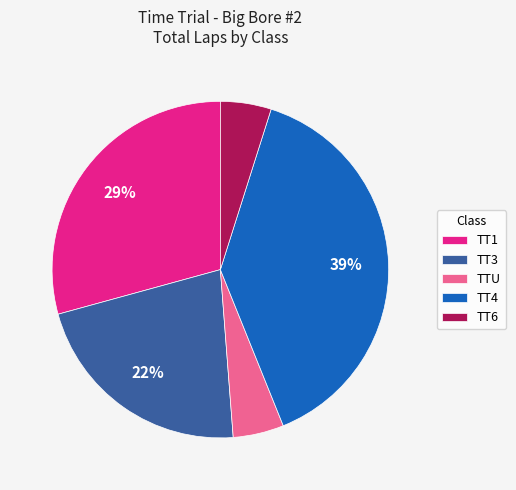

Is it true that TT4 is 45% of the pie?

False